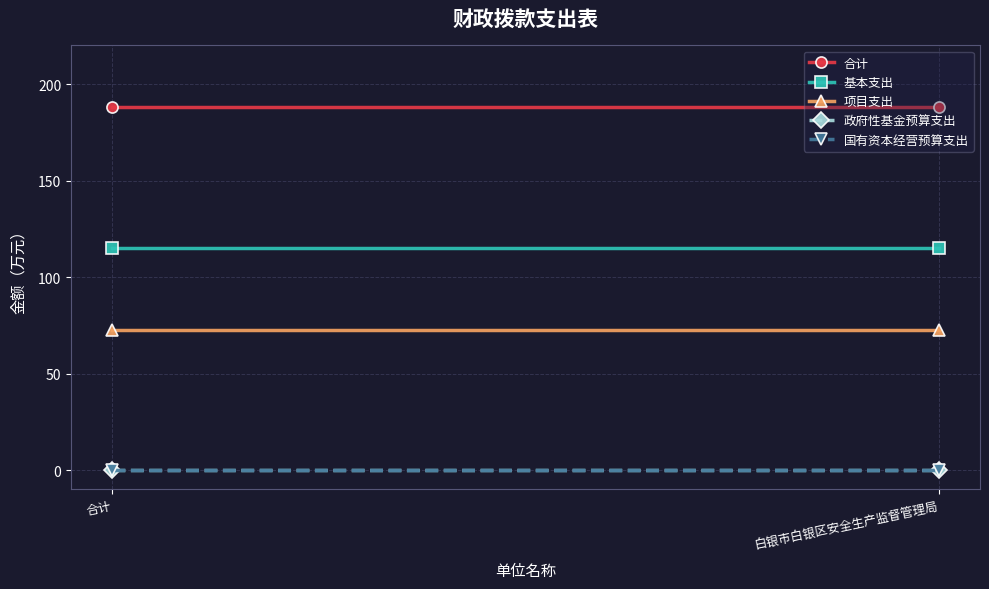

What is the maximum value shown in the chart?

187.9